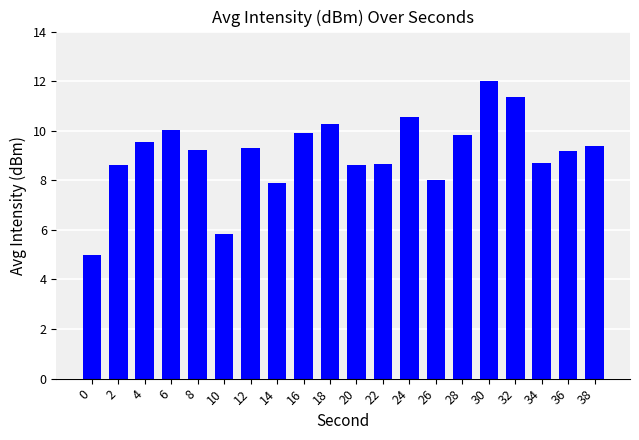

At which label does the data first exceed 9?

4